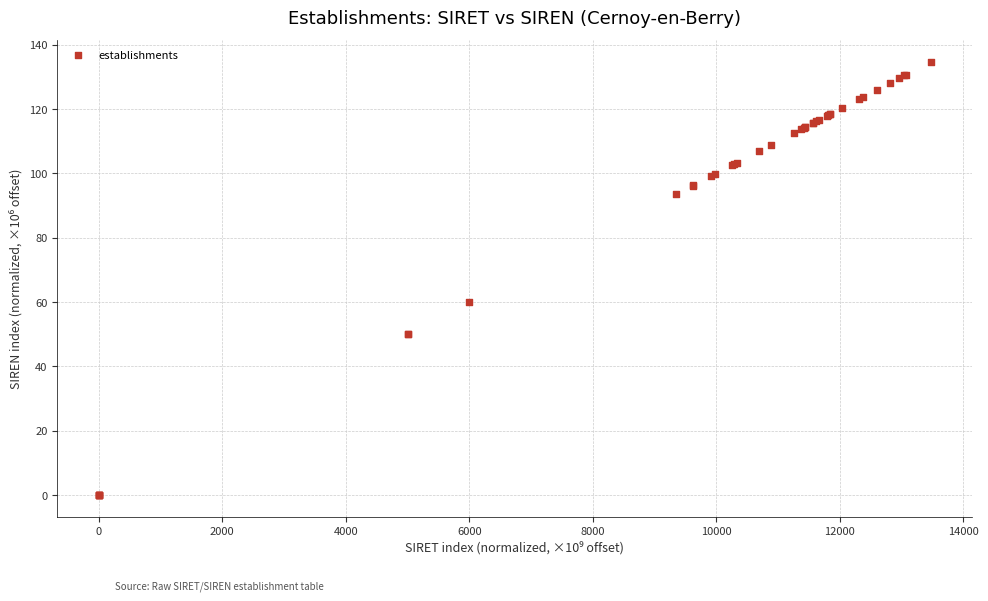

What Y value in the scatter plot is closest to 67?

60.0